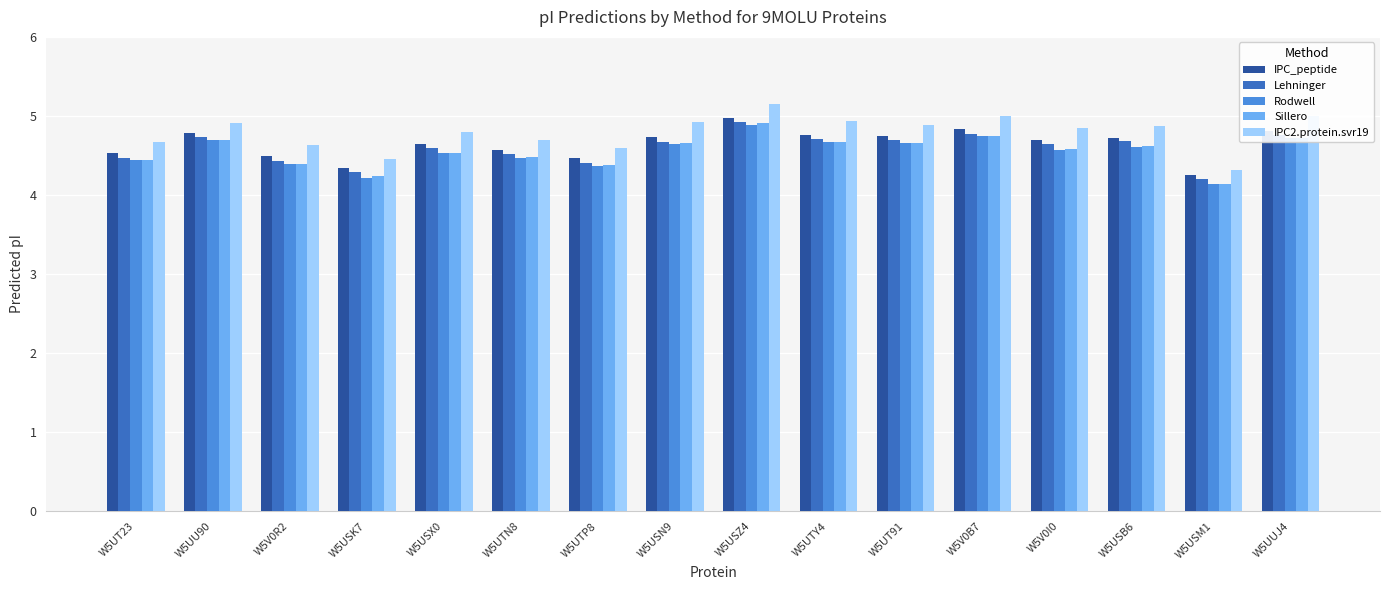

What is the highest value of the Sillero series?

4.9